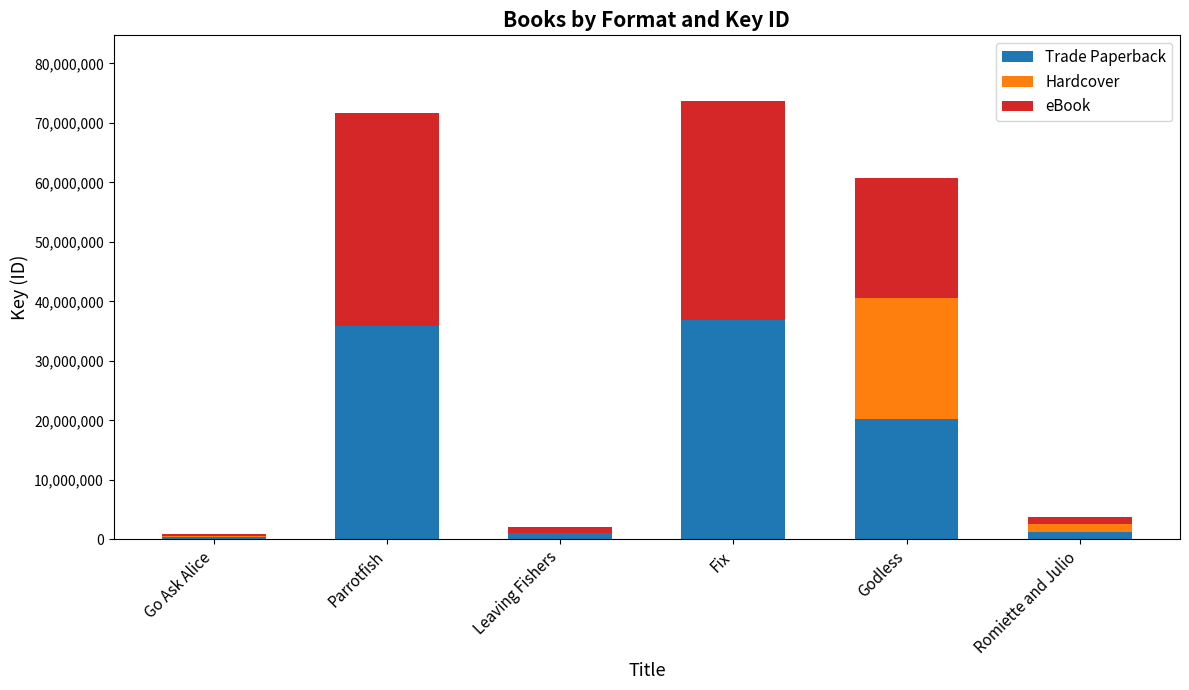

What value does the Trade Paperback series have at Fix?

36839372